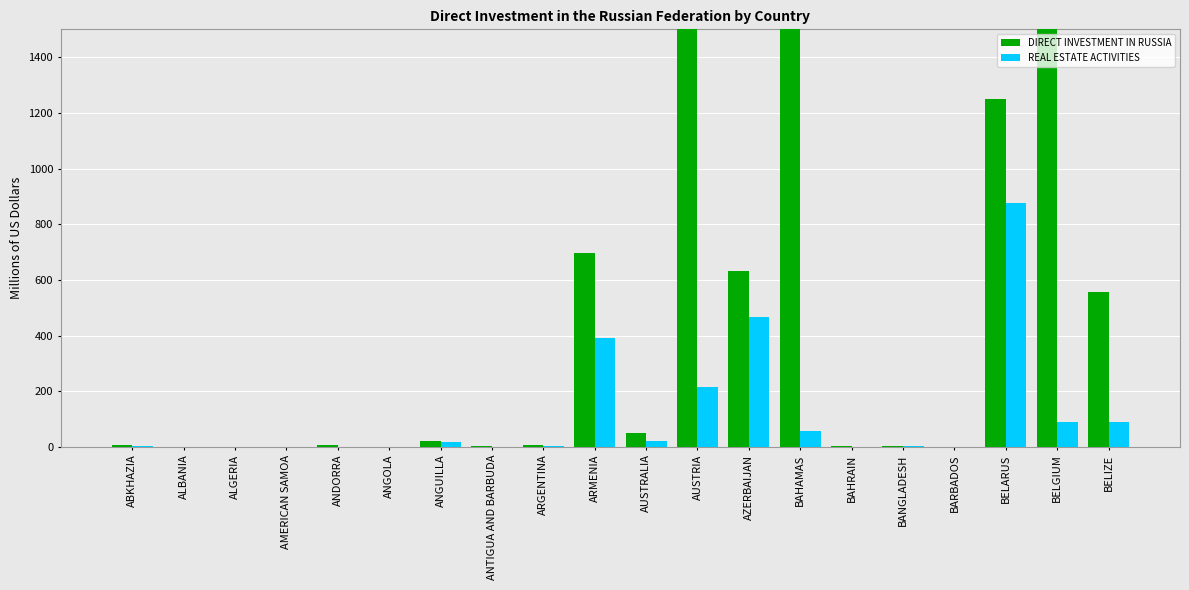

Count the number of categories in the chart.

20